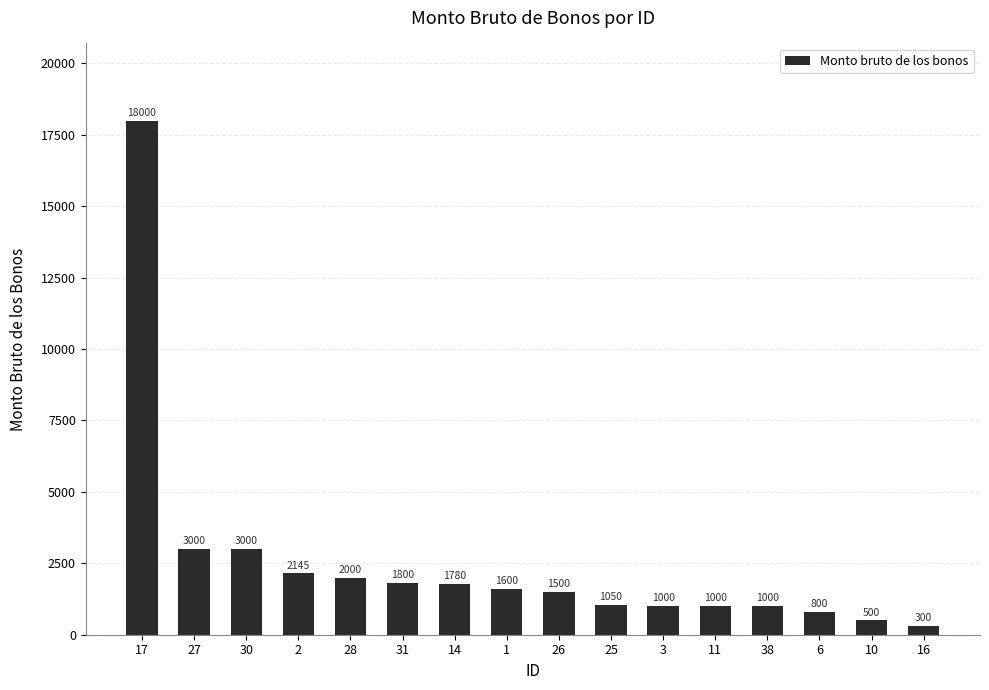

What is the average value?

2530